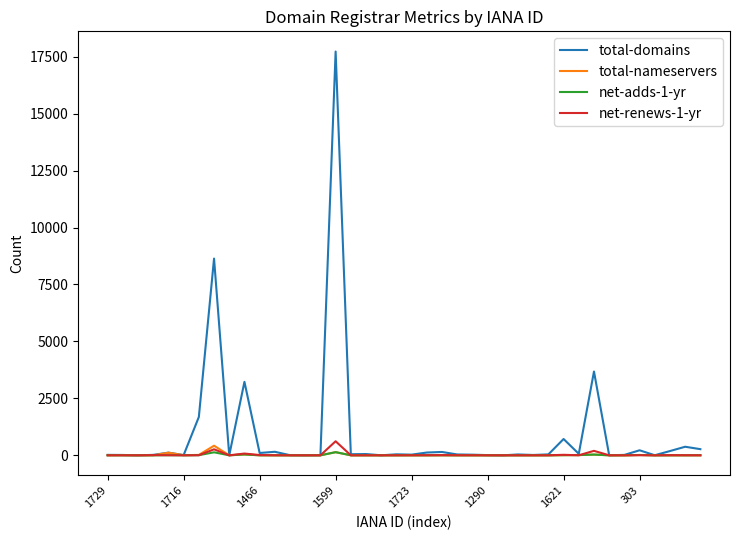

Which series has the largest total across all categories?

total-domains